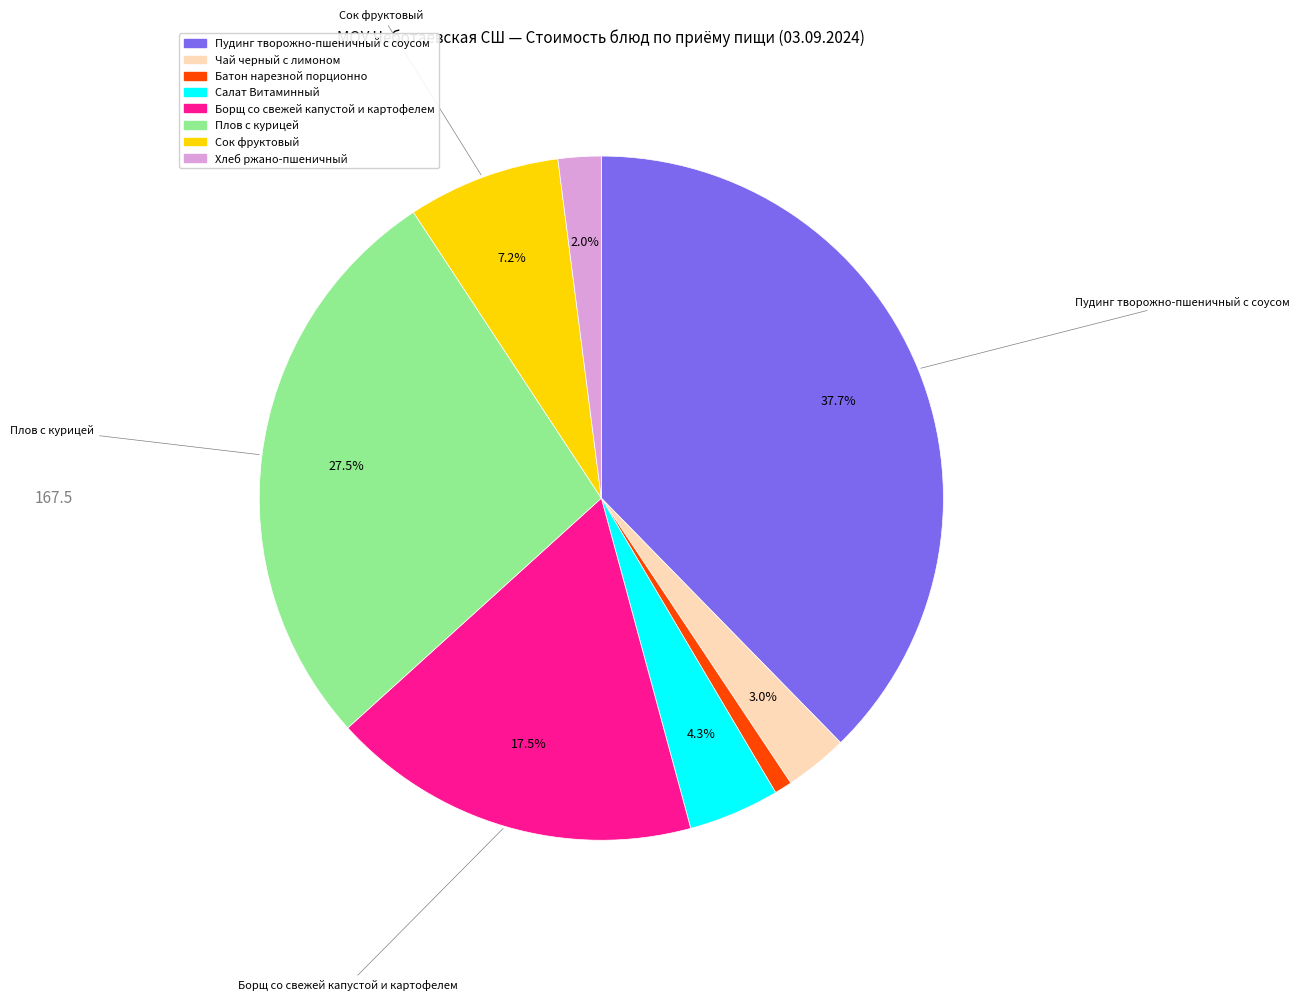

True or false: Сок фруктовый accounts for 20% of the total.

False